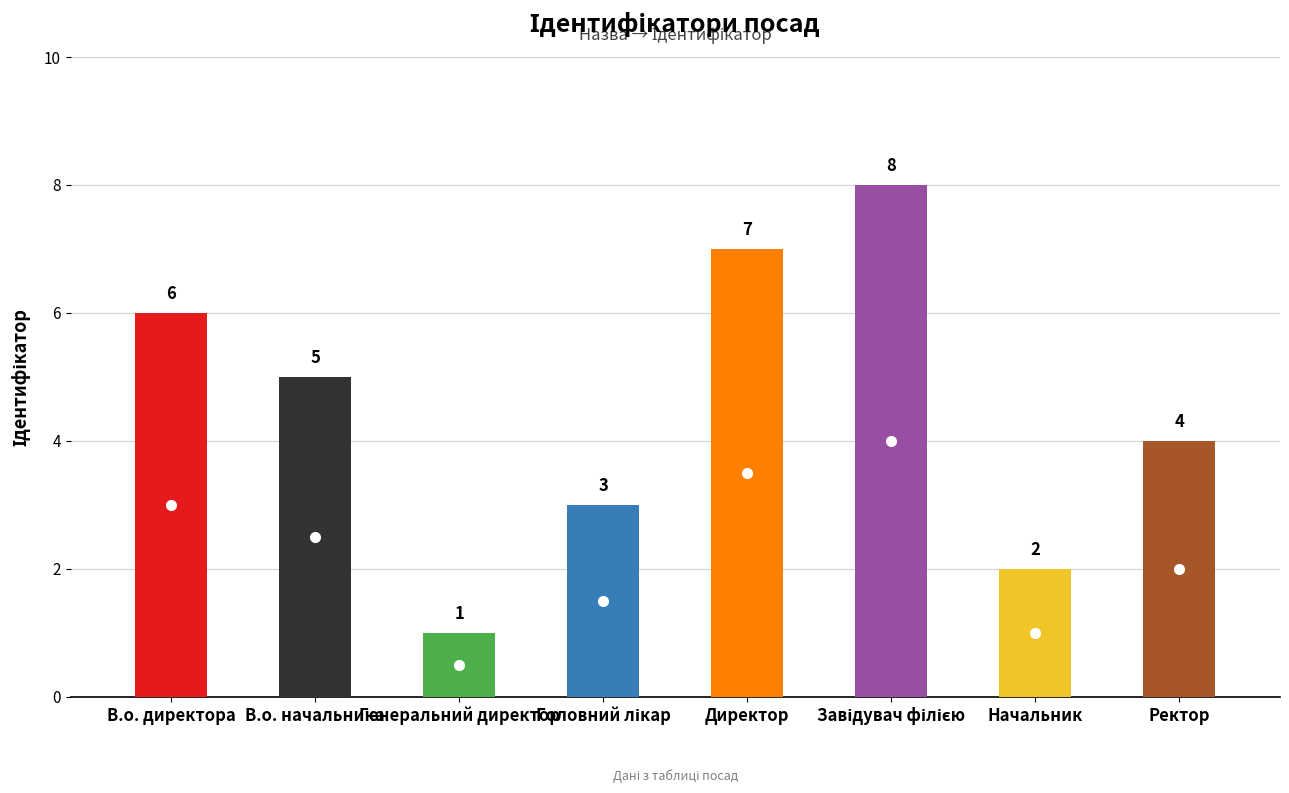

What is the change in value from Генеральний директор to Начальник?

+1